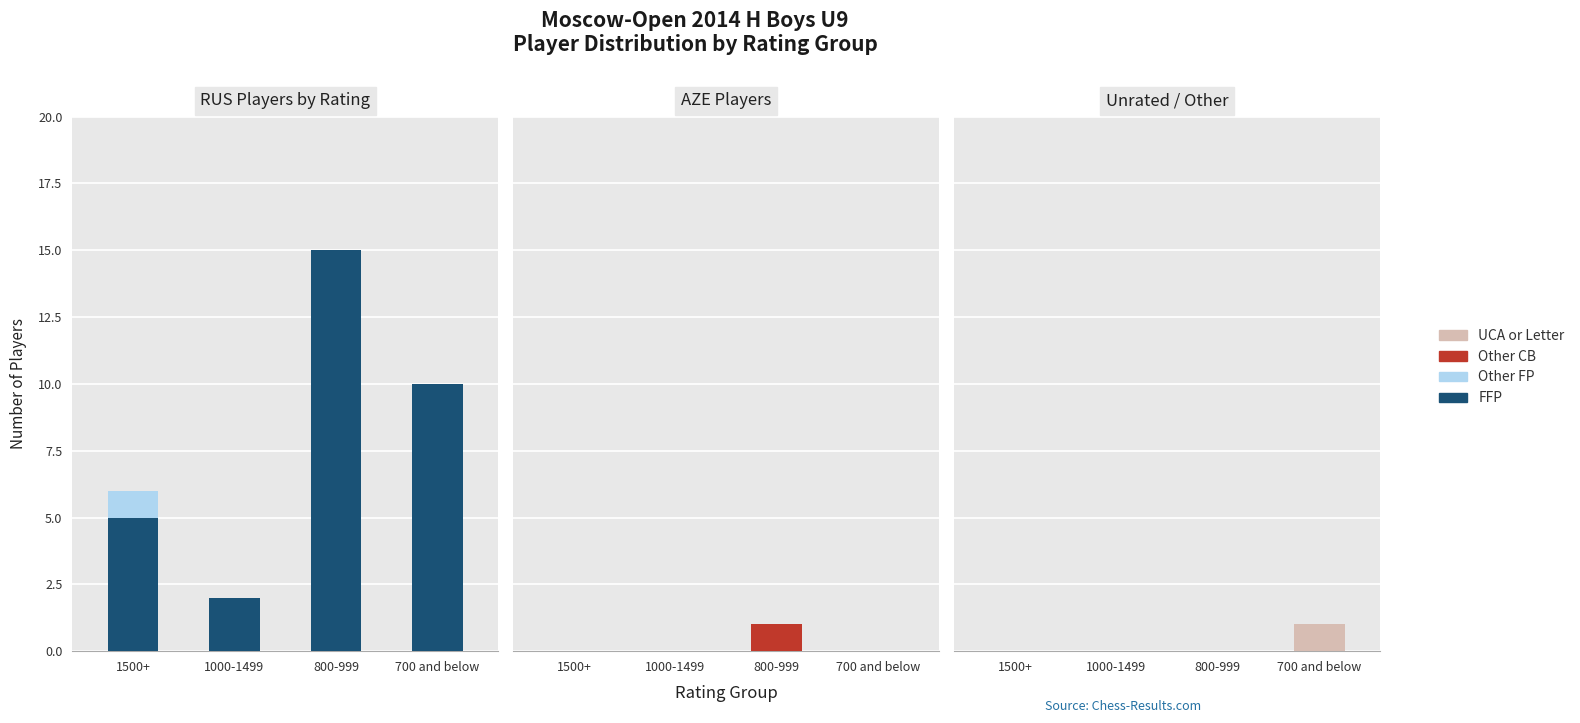

What is the difference between the maximum and minimum values in the Other FP series?

1